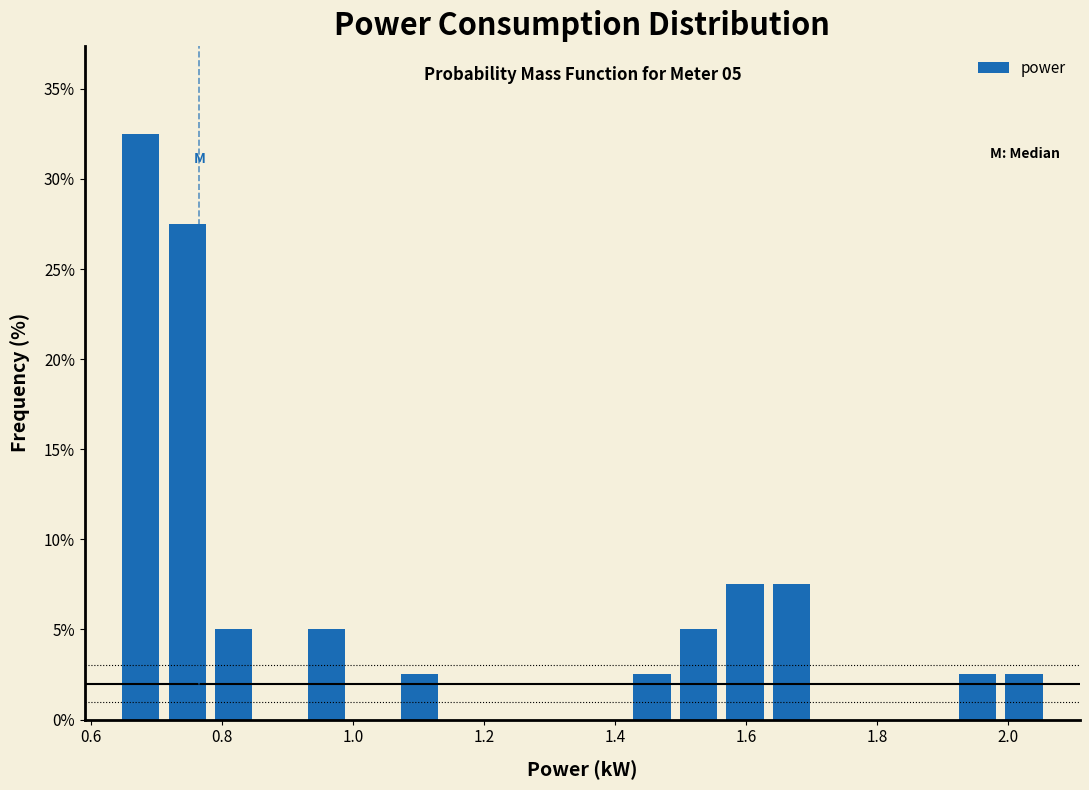

Read against the x-axis, roughly where is the centre of the tallest bar?

0.68